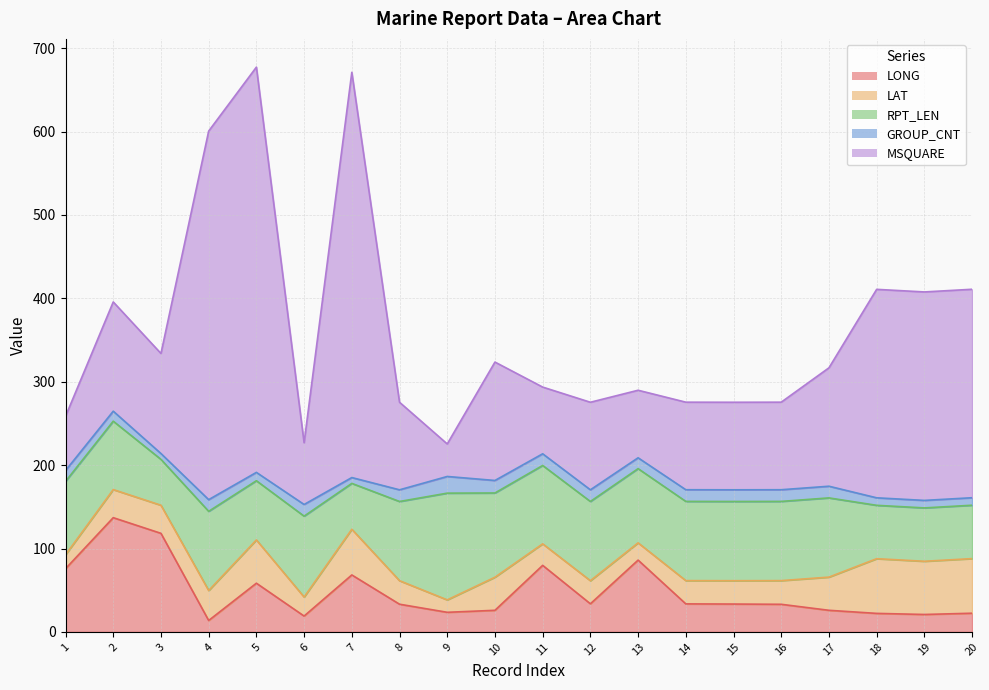

Where does the MSQUARE series first go above 120?

2